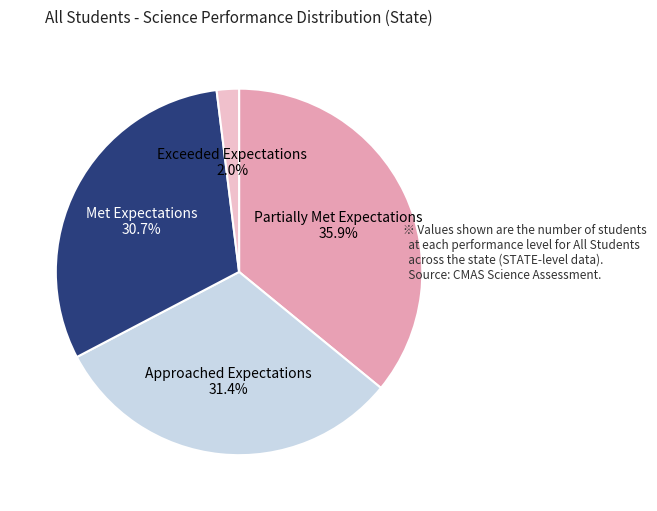

Combined, what portion of the pie is Partially Met Expectations and Approached Expectations?

67.3%